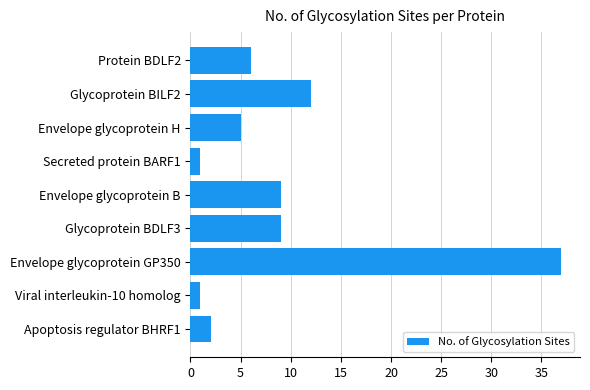

Read the value at Envelope glycoprotein B.

9